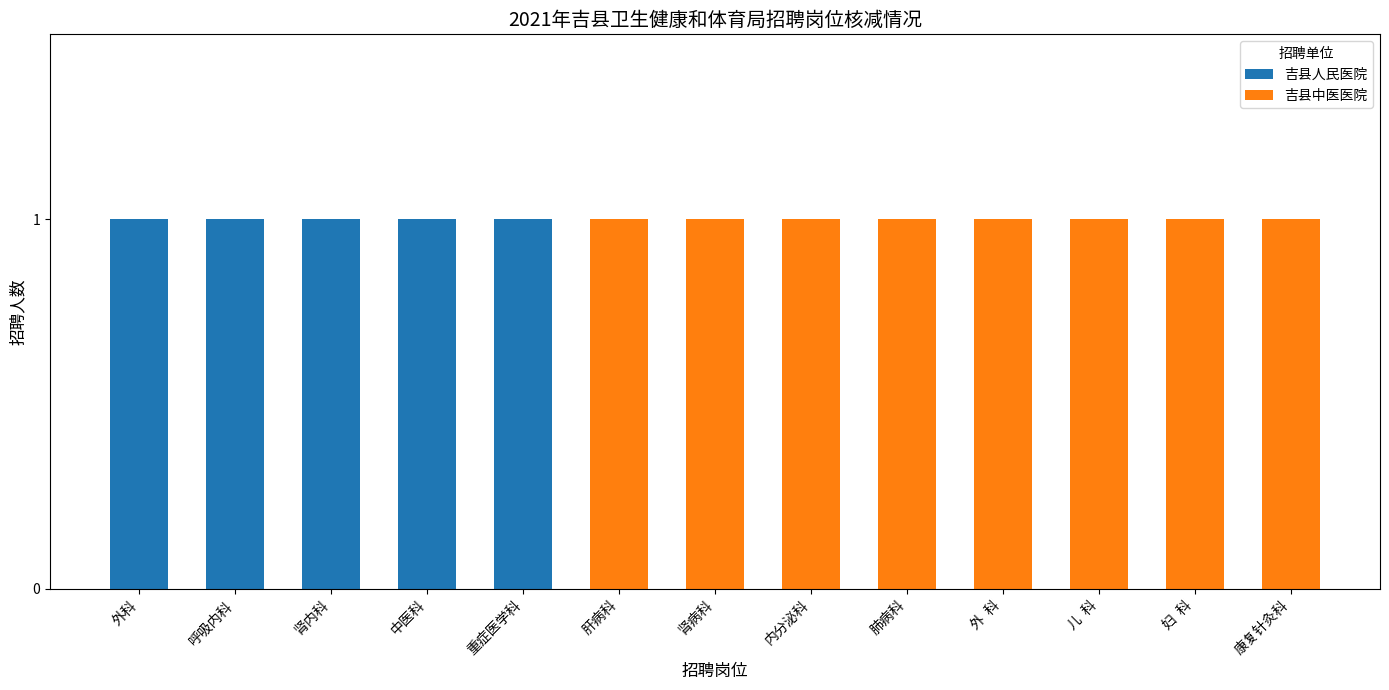

Is it true that 吉县人民医院 equals 1 at 中医科?

True